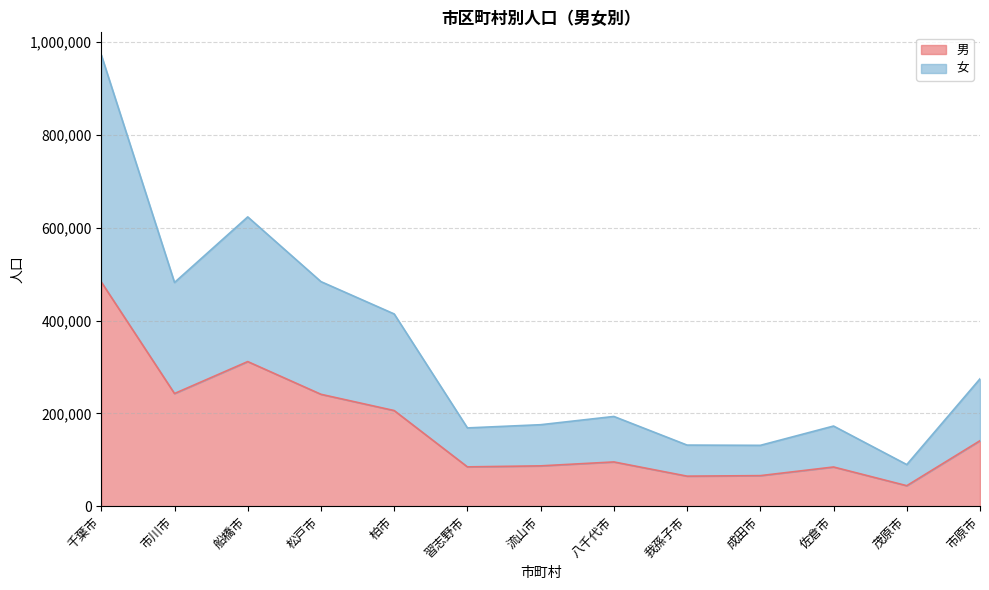

True or false: 男 and 女 cross at least once.

False